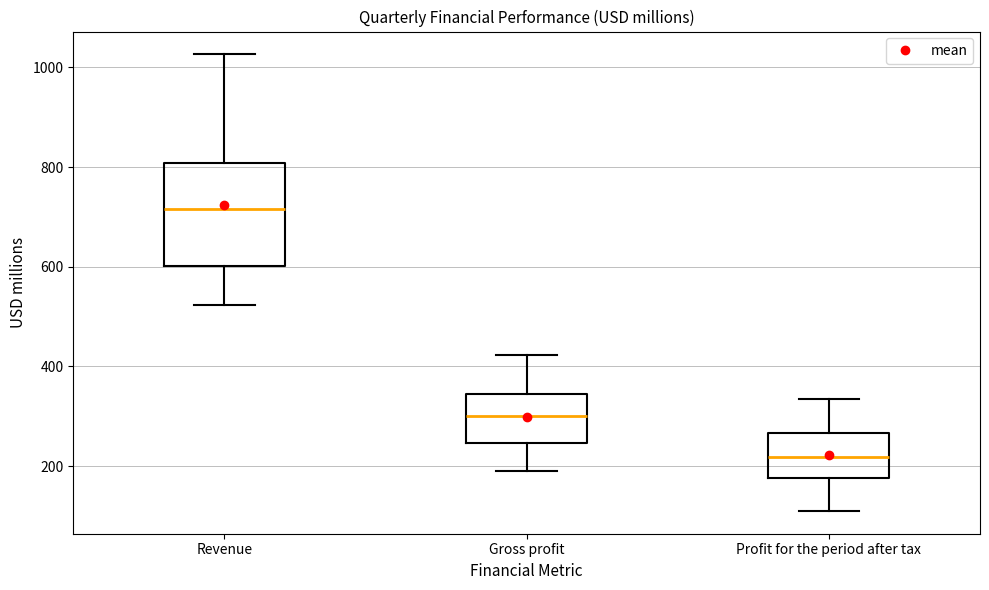

Reading left to right, transcribe this box plot: for each box, give where its median line is, the range the box spans, and where its two whiskers end, as read against the y-axis. The values are not printed on the chart, so give them approximately, as read against the axis.

Revenue: median 720, box 600 to 800, whiskers 520 to 1020
Gross profit: median 300, box 240 to 340, whiskers 200 to 420
Profit for the period after tax: median 220, box 180 to 260, whiskers 120 to 340